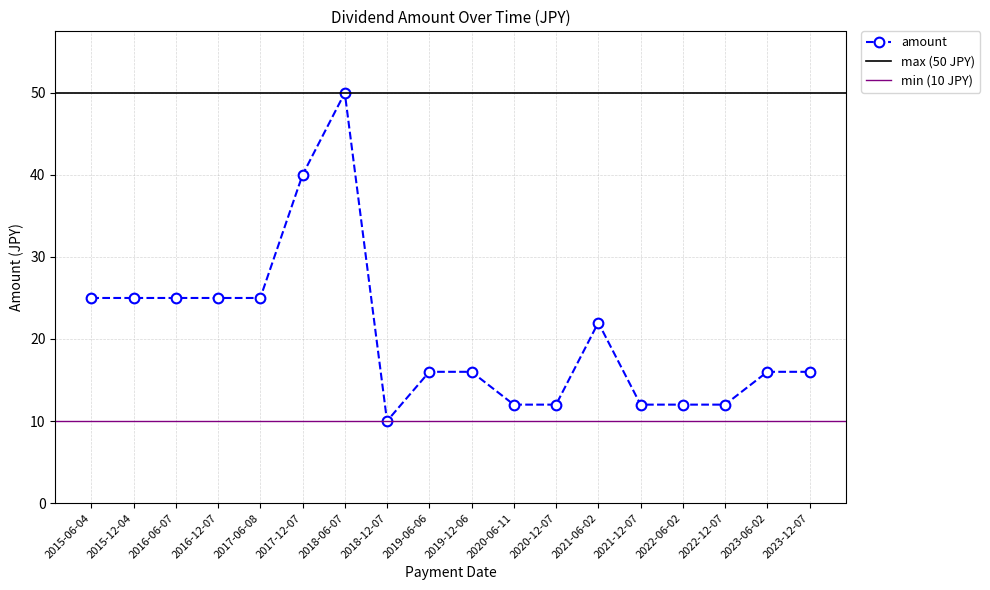

Reading left to right, list all the values displayed in this chart.

2015-06-04=25	2015-12-04=25	2016-06-07=25	2016-12-07=25	2017-06-08=25	2017-12-07=40	2018-06-07=50	2018-12-07=10	2019-06-06=16	2019-12-06=16	2020-06-11=12	2020-12-07=12	2021-06-02=22	2021-12-07=12	2022-06-02=12	2022-12-07=12	2023-06-02=16	2023-12-07=16